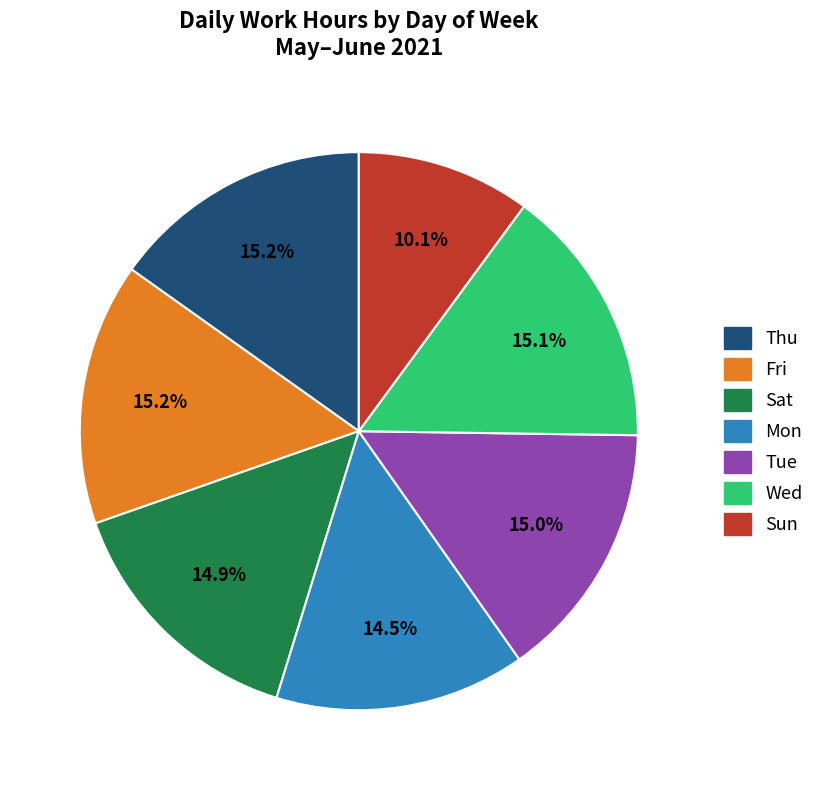

To the nearest percent, what is the difference between the largest and smallest slice percentages?

5%